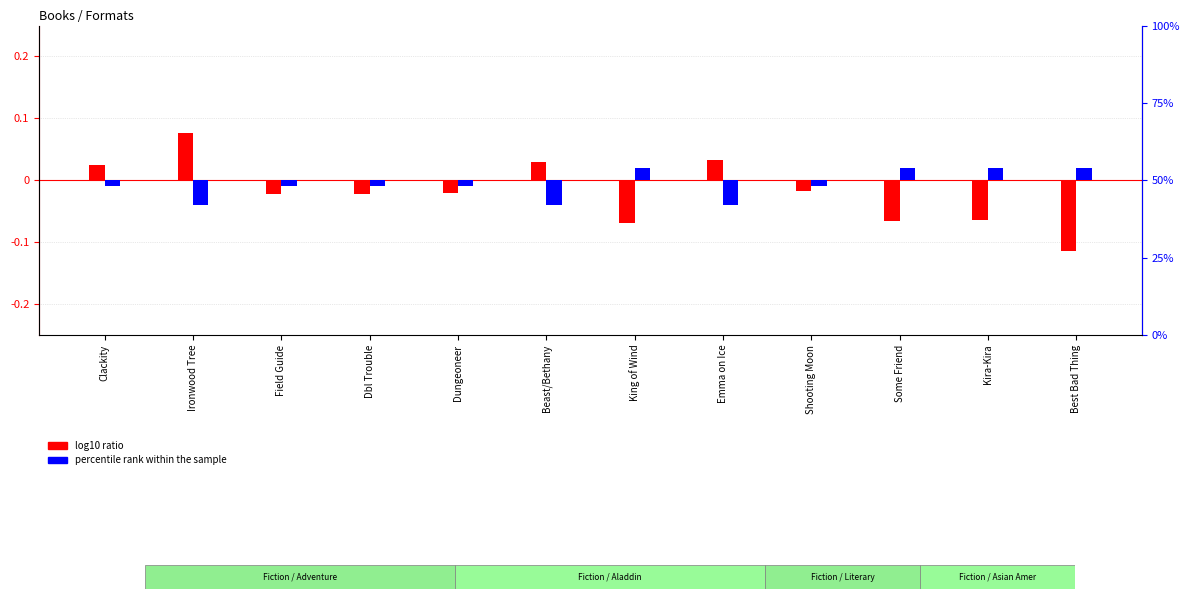

How many values in percentile rank within the sample are above zero?

4